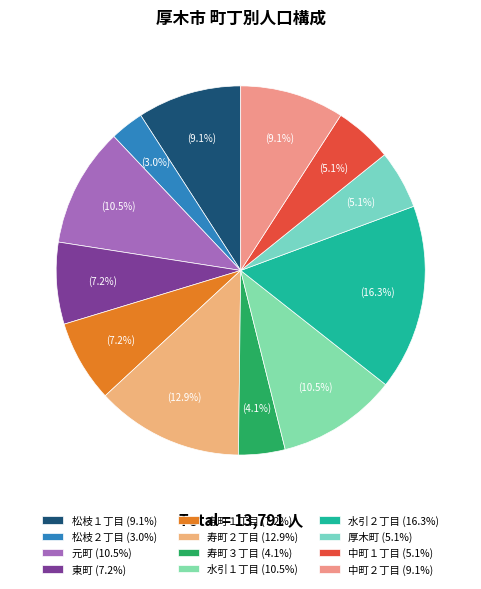

What portion of the pie excludes 中町２丁目?

90.9%